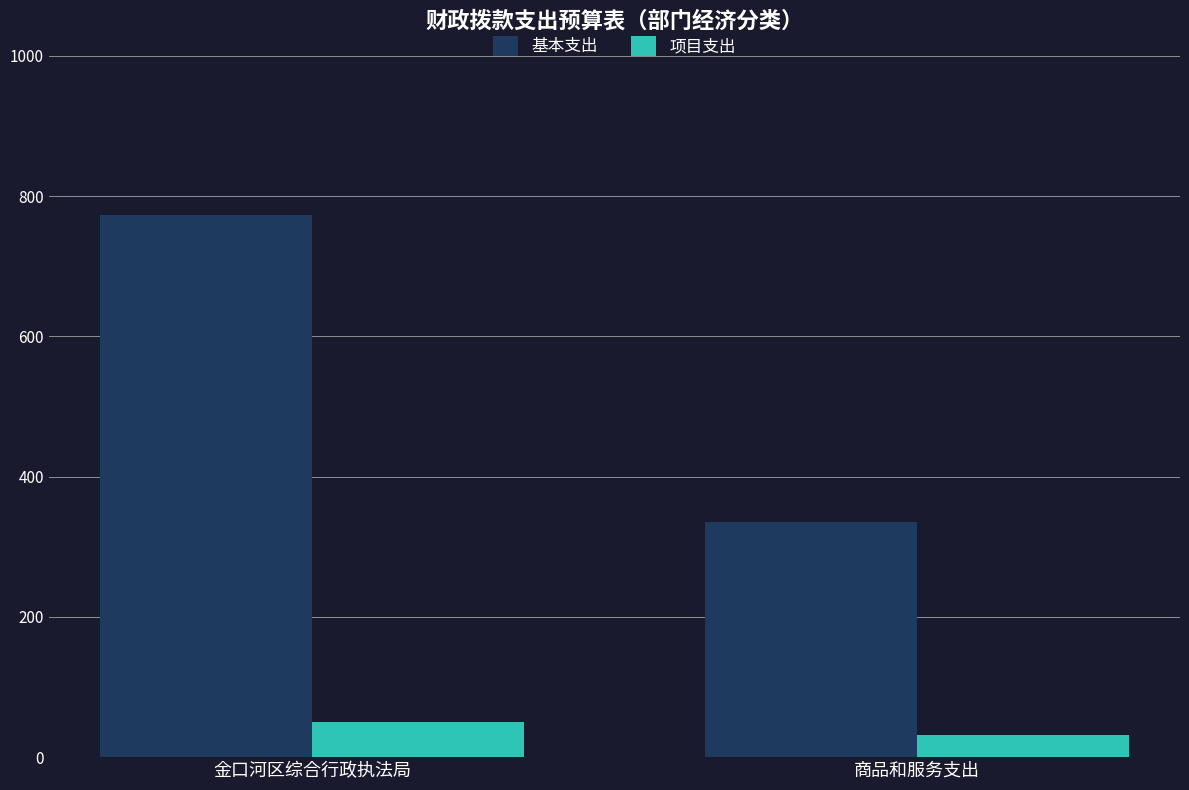

How many values in the 项目支出 series are below 50?

1